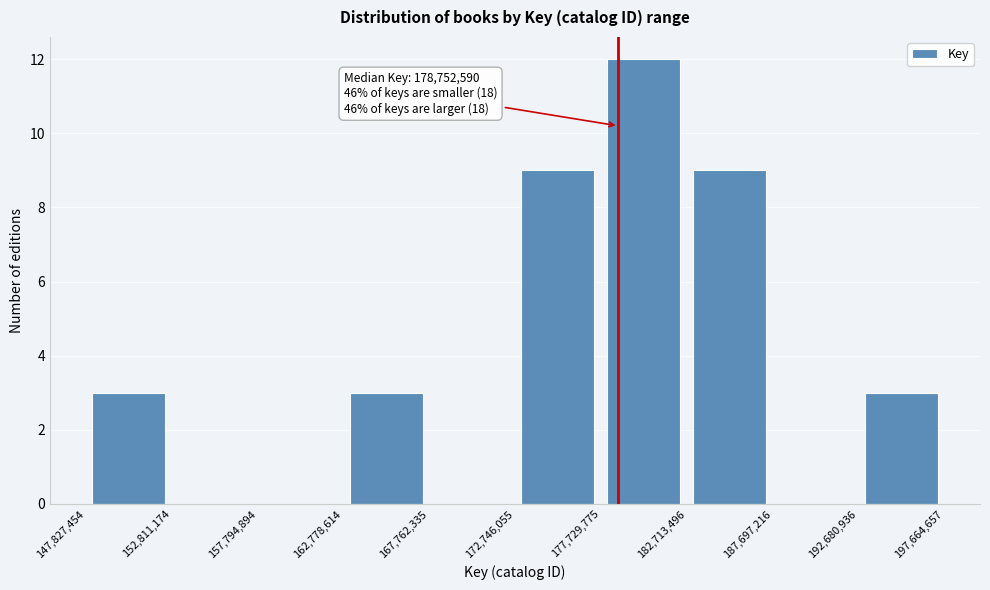

Over which range of the x-axis is the bar tallest?

177,729,775 to 182,713,496